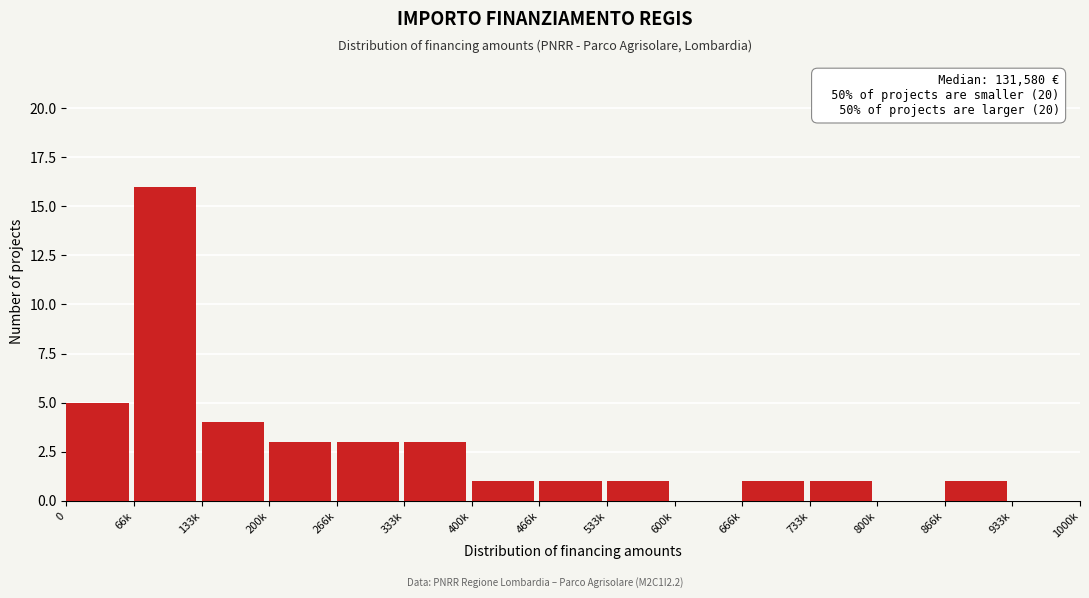

Reading right to left, transcribe all the data shown in this chart.

933k=0	866k=1	800k=0	733k=1	666k=1	600k=0	533k=1	466k=1	400k=1	333k=3	266k=3	200k=3	133k=4	66k=16	0=5